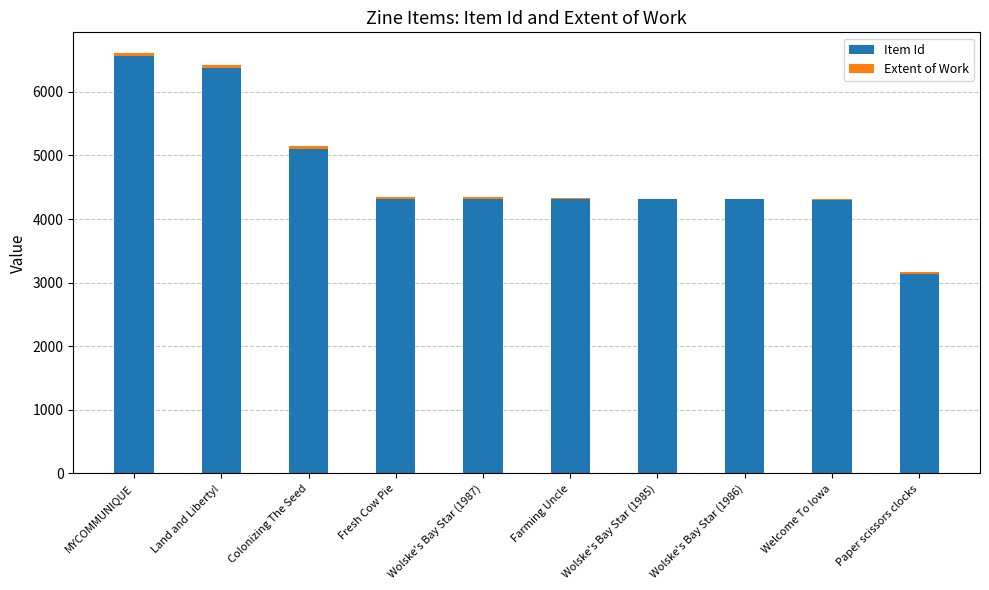

Is it true that Item Id equals 6557 at MYCOMMUNIQUE?

True